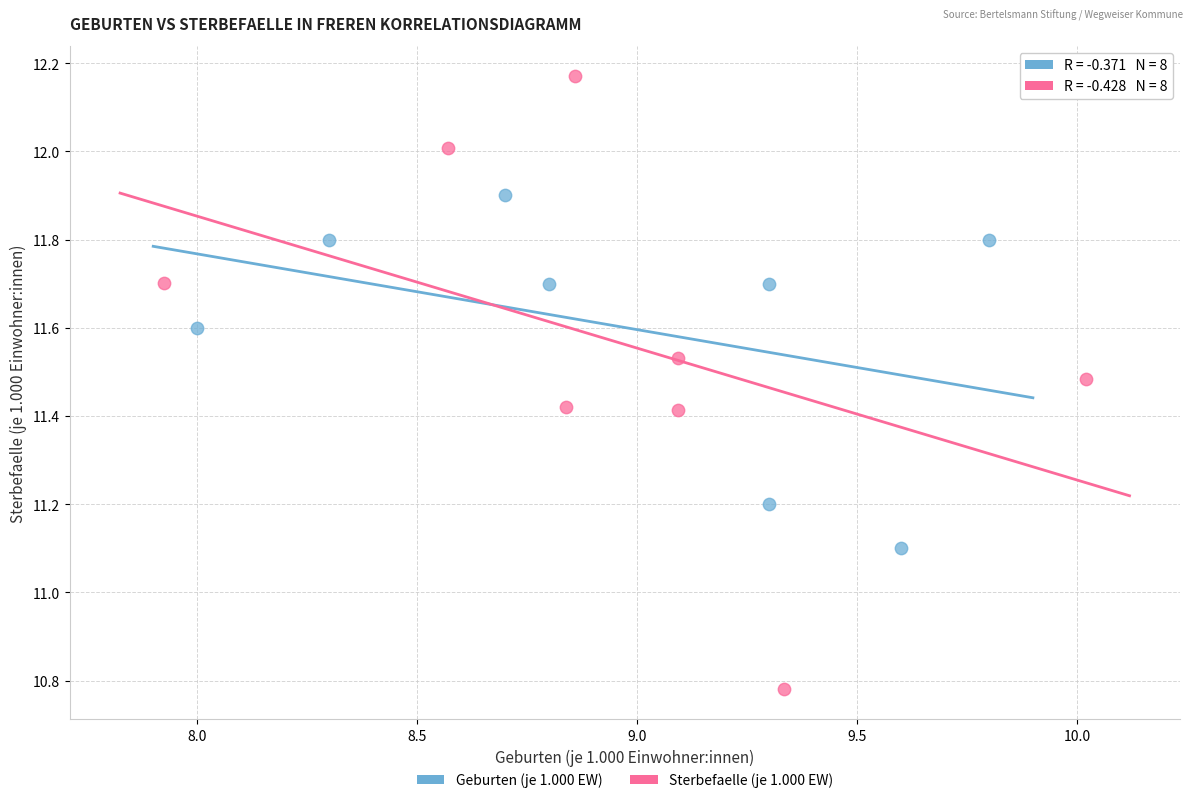

Which series has the widest spread of Y values?

Sterbefaelle (je 1.000 EW)